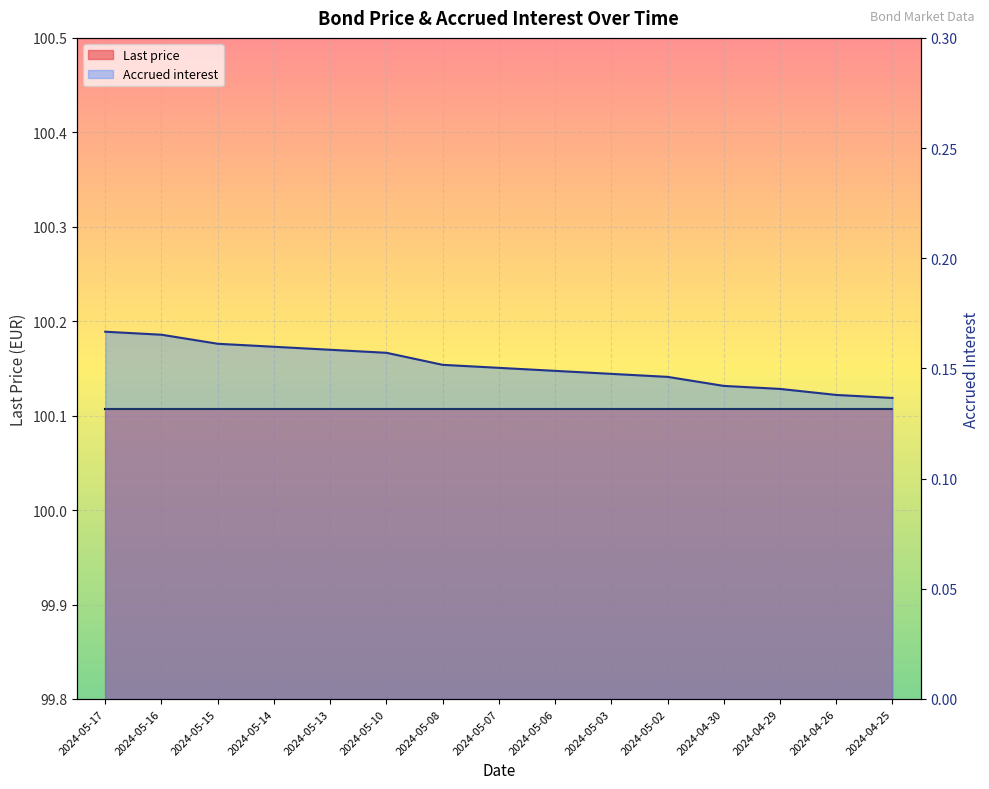

Rank the categories by value from highest to lowest.

2024-05-17, 2024-05-16, 2024-05-15, 2024-05-14, 2024-05-13, 2024-05-10, 2024-05-08, 2024-05-07, 2024-05-06, 2024-05-03, 2024-05-02, 2024-04-30, 2024-04-29, 2024-04-26, 2024-04-25